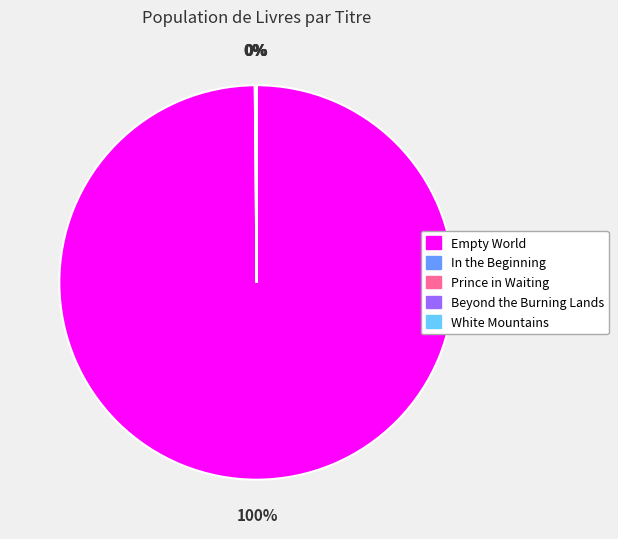

To the nearest percent, what is the difference between the largest and smallest slice percentages?

100%